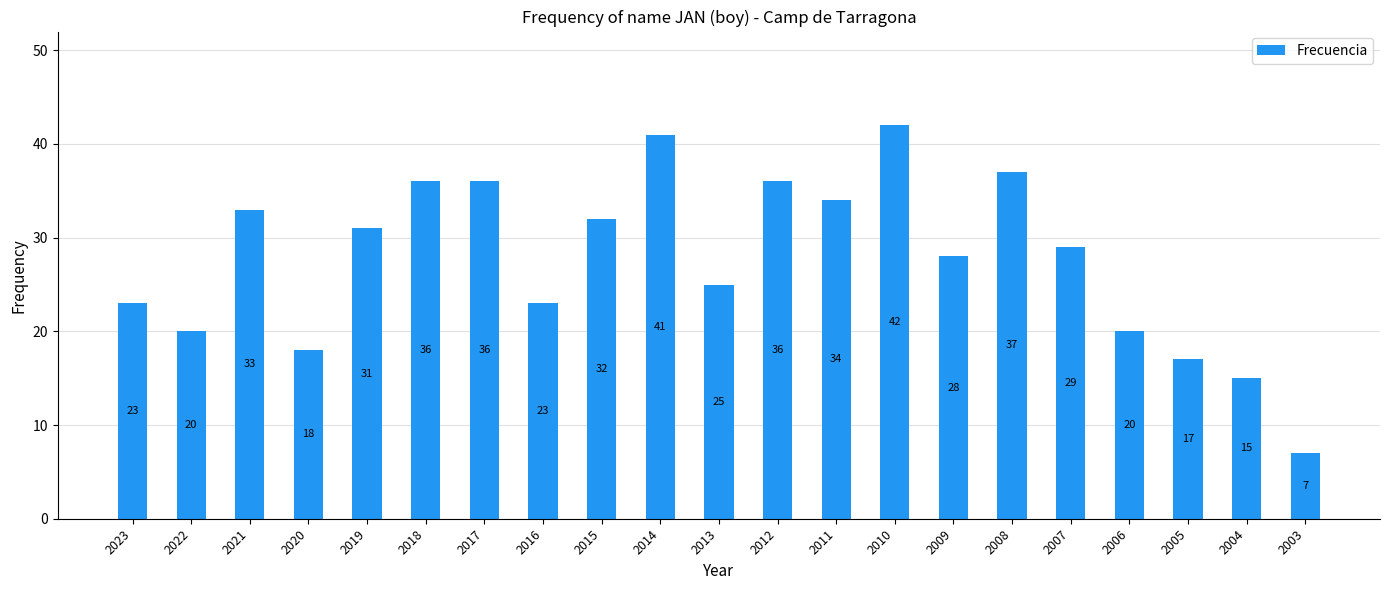

Reading left to right, what are all the values shown in this chart?

23	20	33	18	31	36	36	23	32	41	25	36	34	42	28	37	29	20	17	15	7